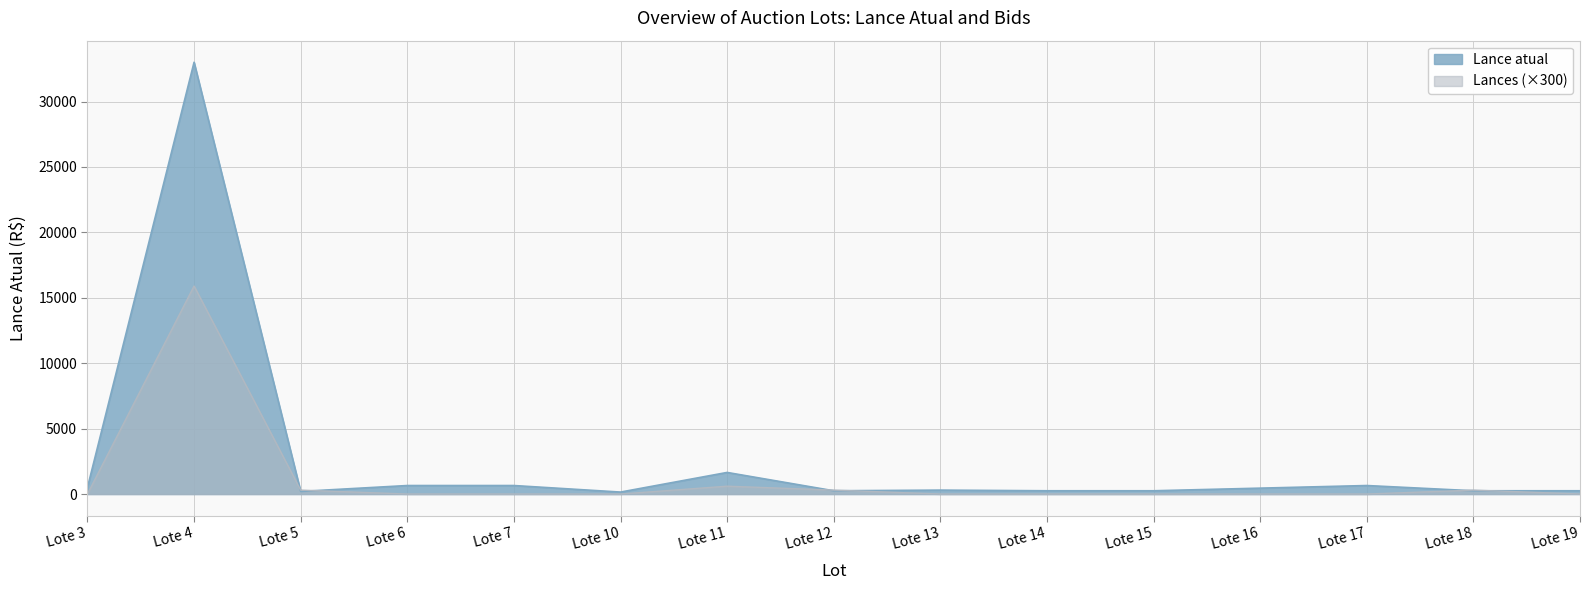

Reading left to right, extract all data points from this chart.

Lance atual: Lote 3=500	Lote 4=33000	Lote 5=200	Lote 6=650	Lote 7=650	Lote 10=150	Lote 11=1650	Lote 12=250	Lote 13=300	Lote 14=250	Lote 15=250	Lote 16=450	Lote 17=650	Lote 18=250	Lote 19=250
Lances: Lote 3=0	Lote 4=15900	Lote 5=300	Lote 6=0	Lote 7=0	Lote 10=0	Lote 11=600	Lote 12=300	Lote 13=0	Lote 14=0	Lote 15=0	Lote 16=0	Lote 17=0	Lote 18=300	Lote 19=0